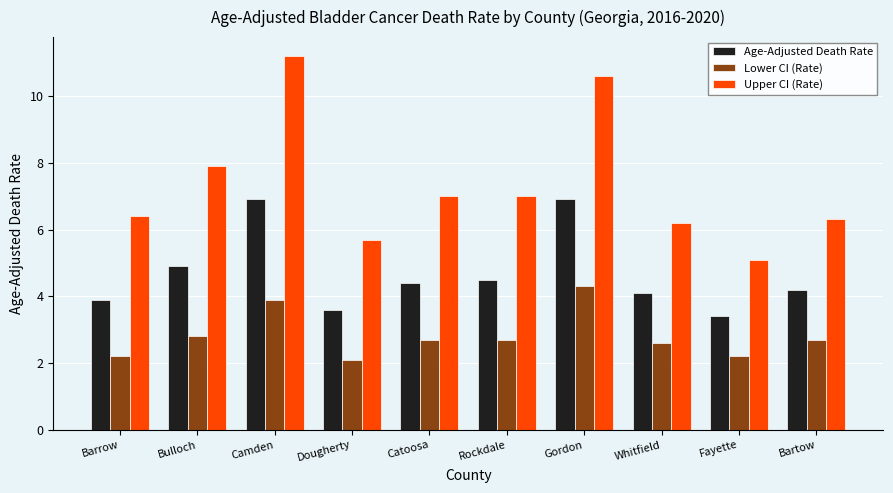

What is the difference between the maximum and minimum values in the Upper CI (Rate) series?

6.1